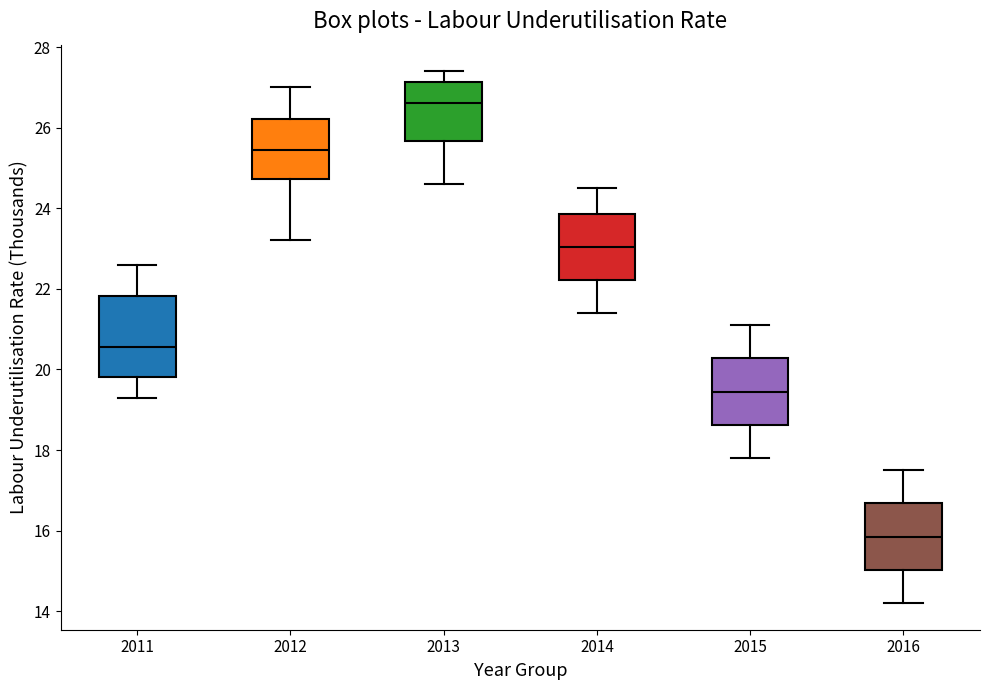

Reading left to right, read every box against the y-axis: the position of its median line, the range the box covers, and the ends of its whiskers. The values are not printed on the chart, so give them approximately, as read against the axis.

2011: median 20.6, box 19.8 to 21.8, whiskers 19.4 to 22.6
2012: median 25.4, box 24.8 to 26.2, whiskers 23.2 to 27.0
2013: median 26.6, box 25.6 to 27.2, whiskers 24.6 to 27.4
2014: median 23.0, box 22.2 to 23.8, whiskers 21.4 to 24.6
2015: median 19.4, box 18.6 to 20.2, whiskers 17.8 to 21.2
2016: median 15.8, box 15.0 to 16.6, whiskers 14.2 to 17.6